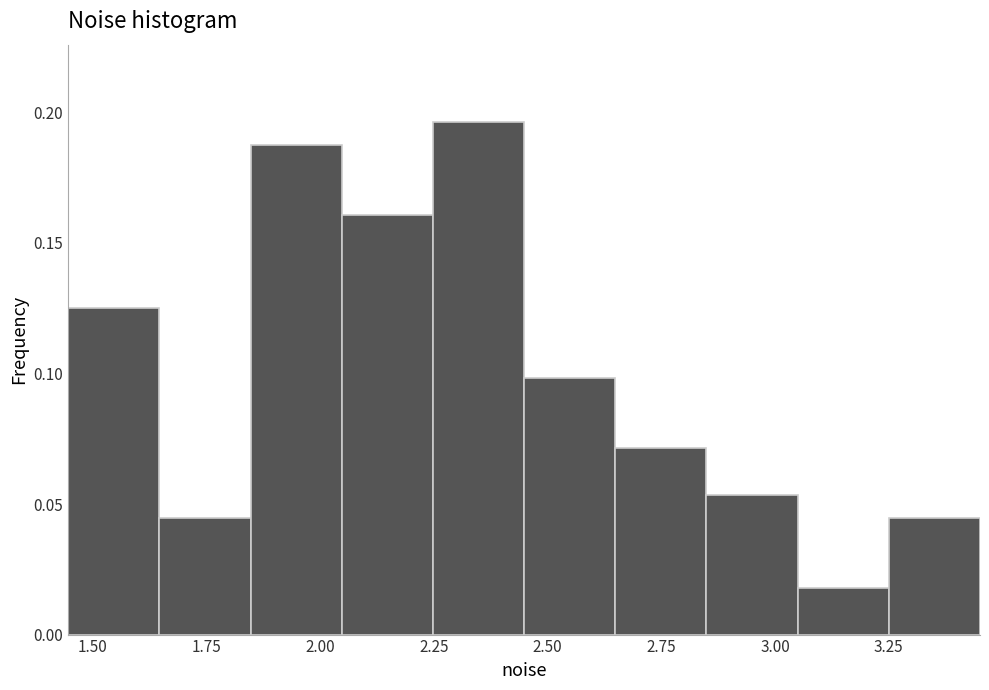

Reading left to right, list every bar in this chart as the range it spans on the x-axis followed by its height. Neither the bar edges nor the heights are printed on the chart, so give them approximately, as read against the axes.

1.45 to 1.65: 0.125
1.65 to 1.85: 0.045
1.85 to 2.05: 0.190
2.05 to 2.25: 0.160
2.25 to 2.45: 0.195
2.45 to 2.65: 0.100
2.65 to 2.85: 0.070
2.85 to 3.05: 0.055
3.05 to 3.25: 0.020
3.25 to 3.45: 0.045